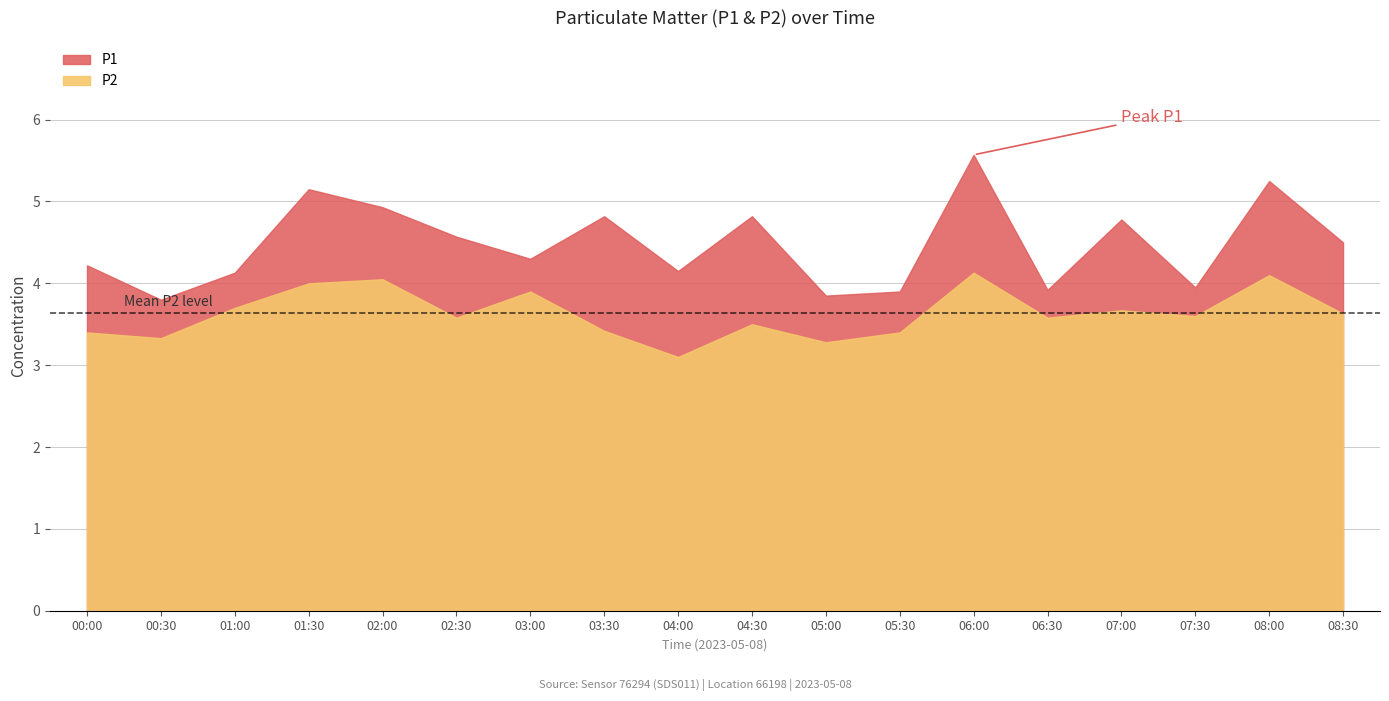

How many data points does each series have?

18